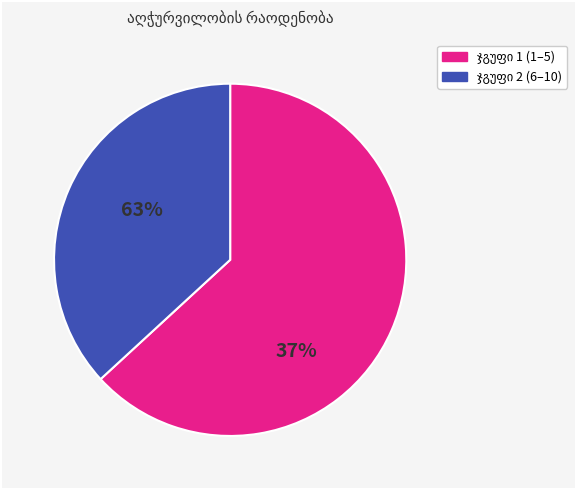

Is there a majority slice in this chart?

Yes